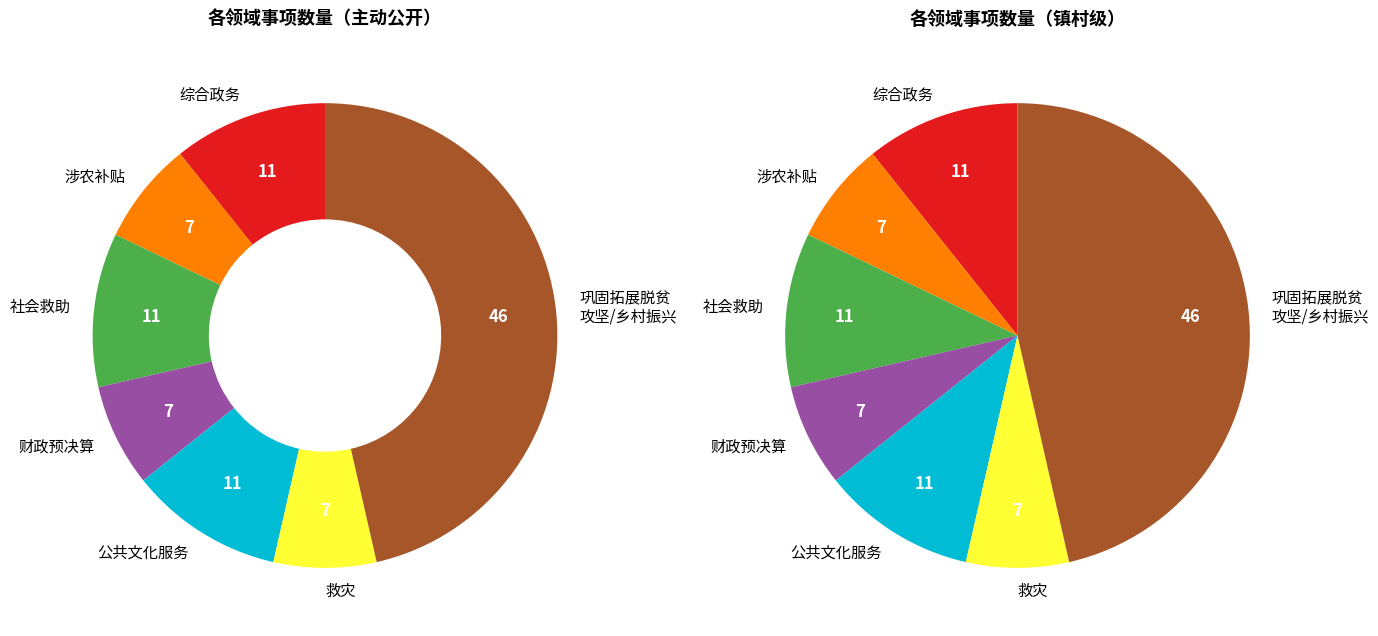

To the nearest percent, what is the average slice percentage?

14%